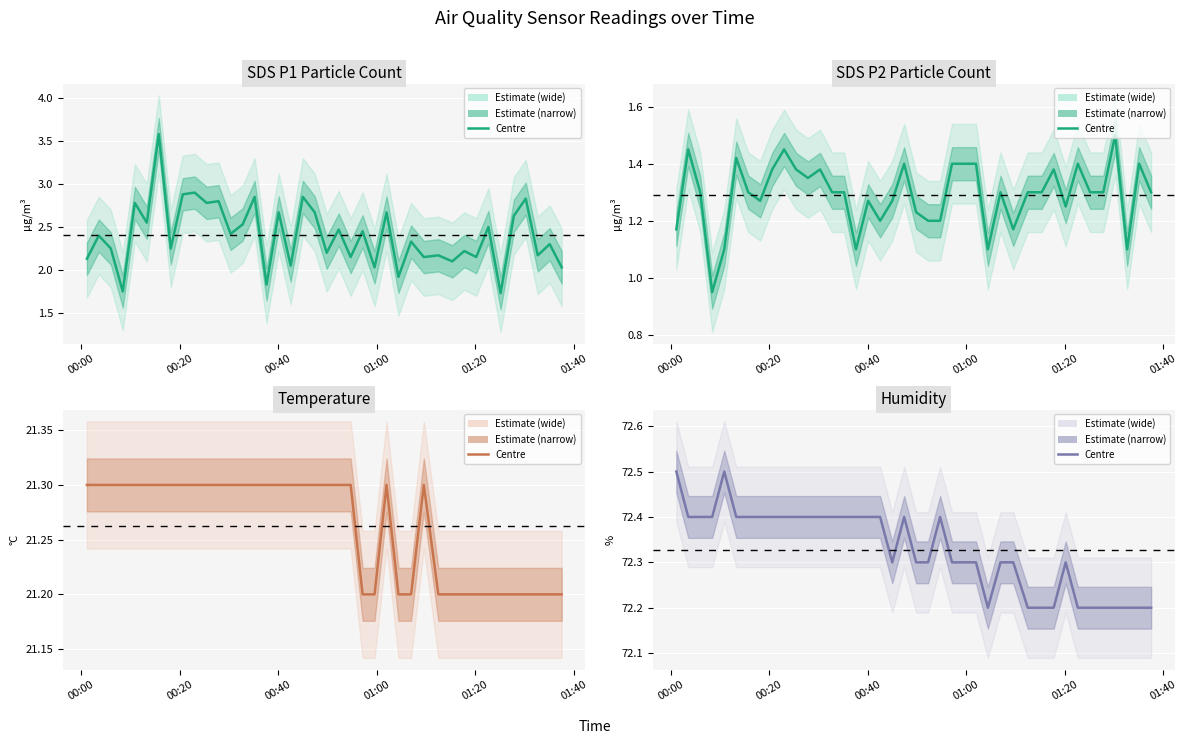

The value of Temp at 10 is 36.9. True or false?

False